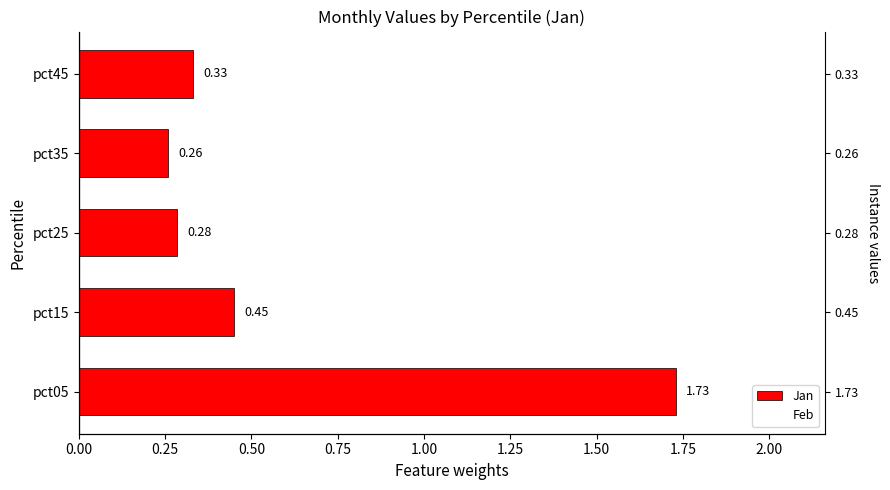

How many categories are shown in the chart?

5